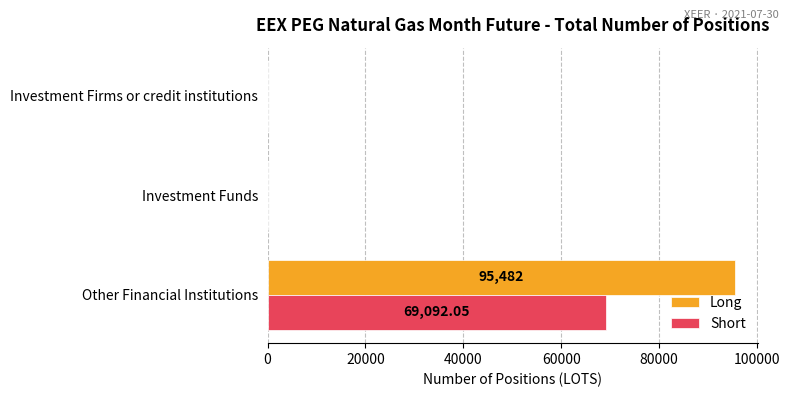

Count the number of data series in this chart.

2